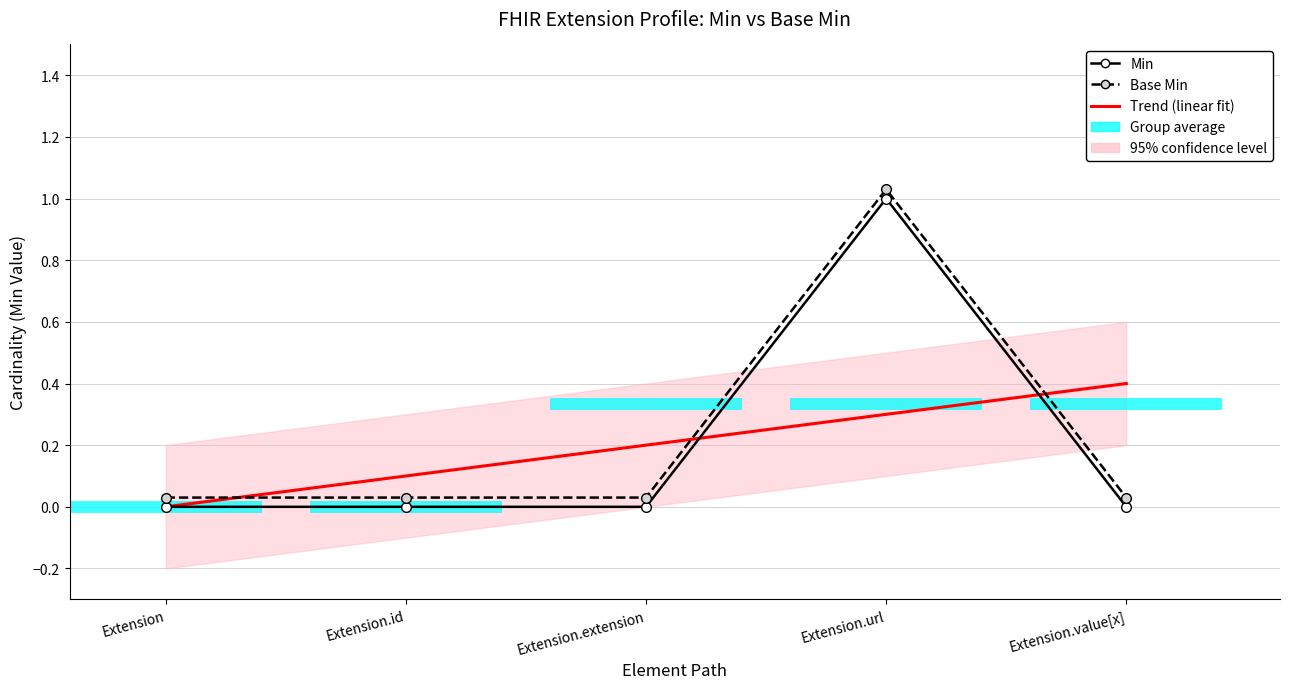

Reading left to right, transcribe all the data shown in this chart.

Trend (linear fit): 0.0	0.1	0.2	0.3	0.4
Min: 0.0	0.0	0.0	1.0	0.0
Base Min: 0.0	0.0	0.0	1.0	0.0